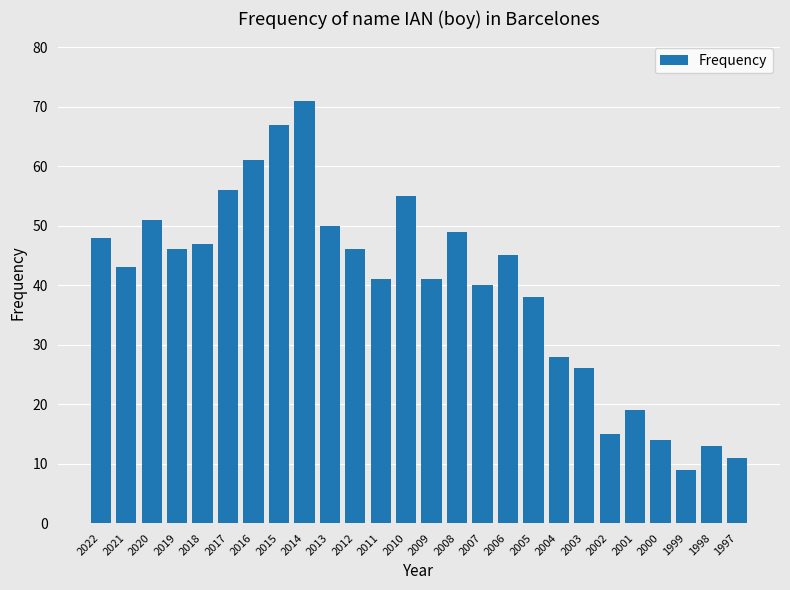

Reading left to right, list all the values displayed in this chart.

48	43	51	46	47	56	61	67	71	50	46	41	55	41	49	40	45	38	28	26	15	19	14	9	13	11